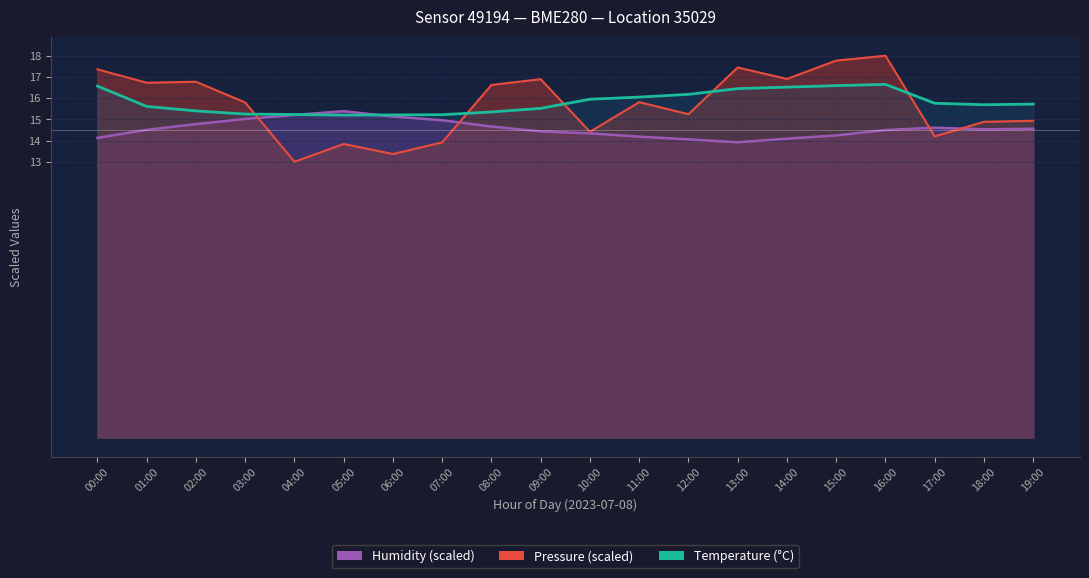

What is the minimum value for humidity_line?

13.9